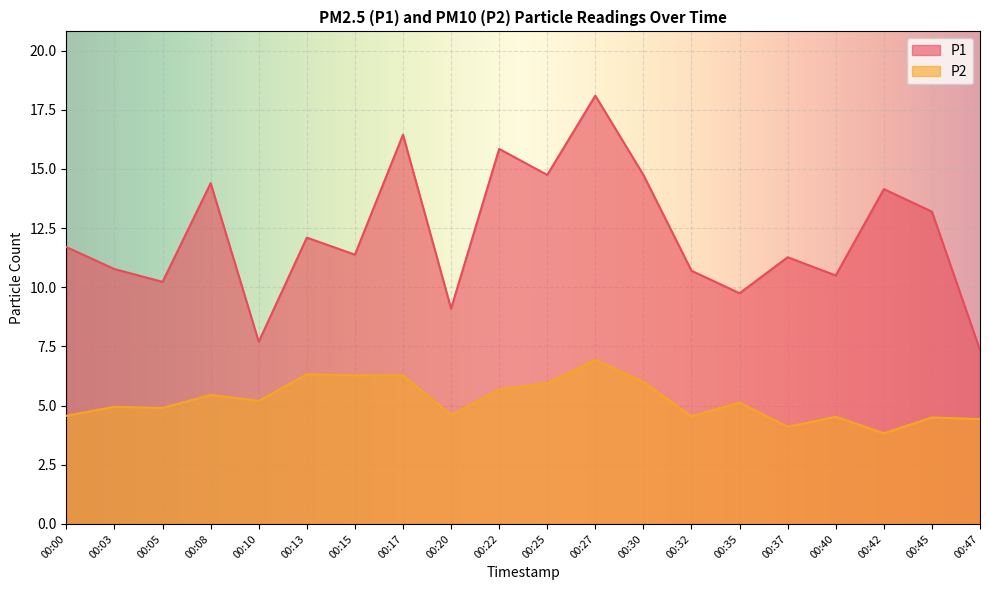

The value of P1 at 00:03 is 15.0. True or false?

False